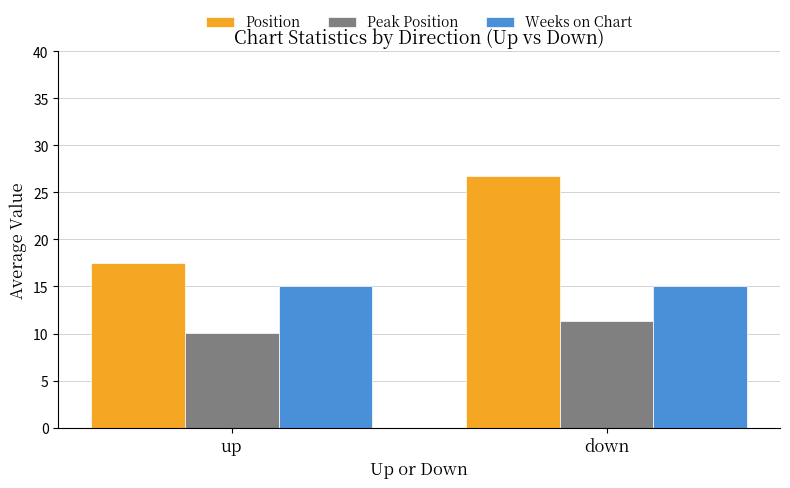

What is the average value of the Position series?

22.1